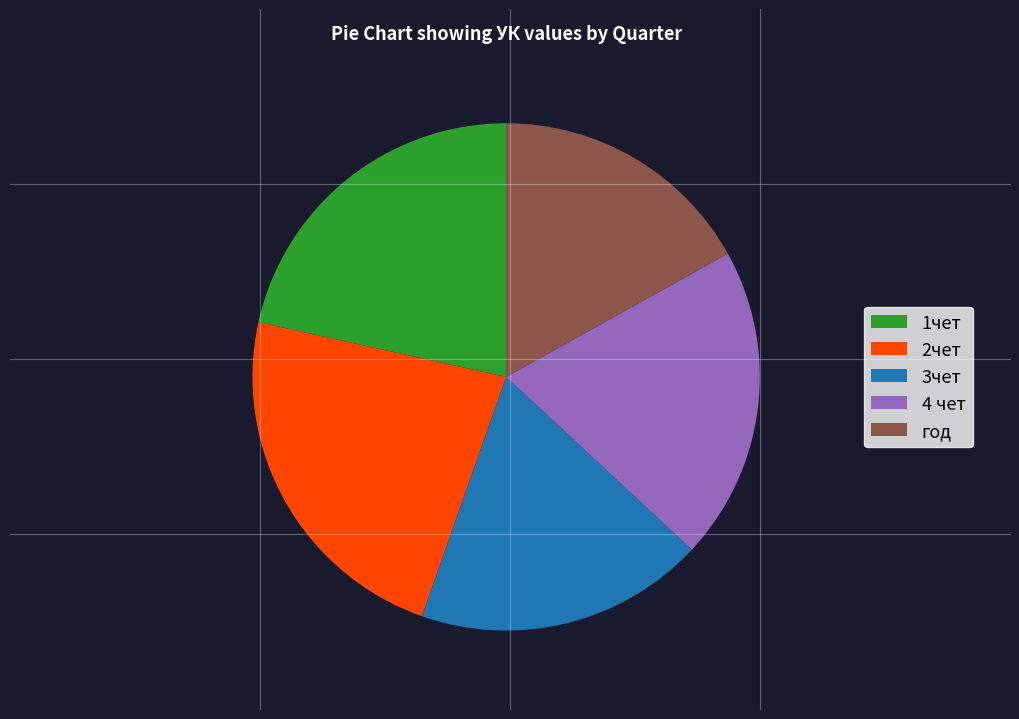

How many segments does this pie chart have?

5